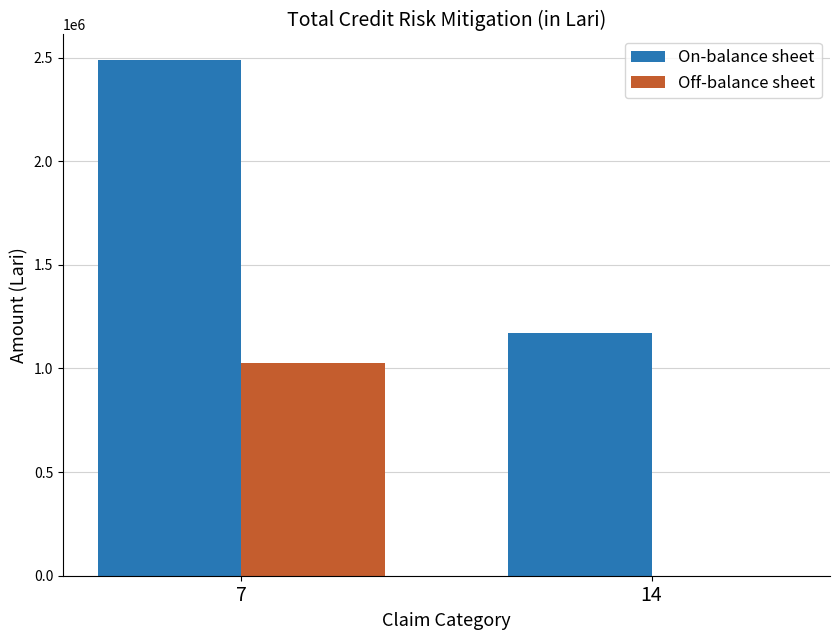

What is the greatest value displayed?

2487342.5